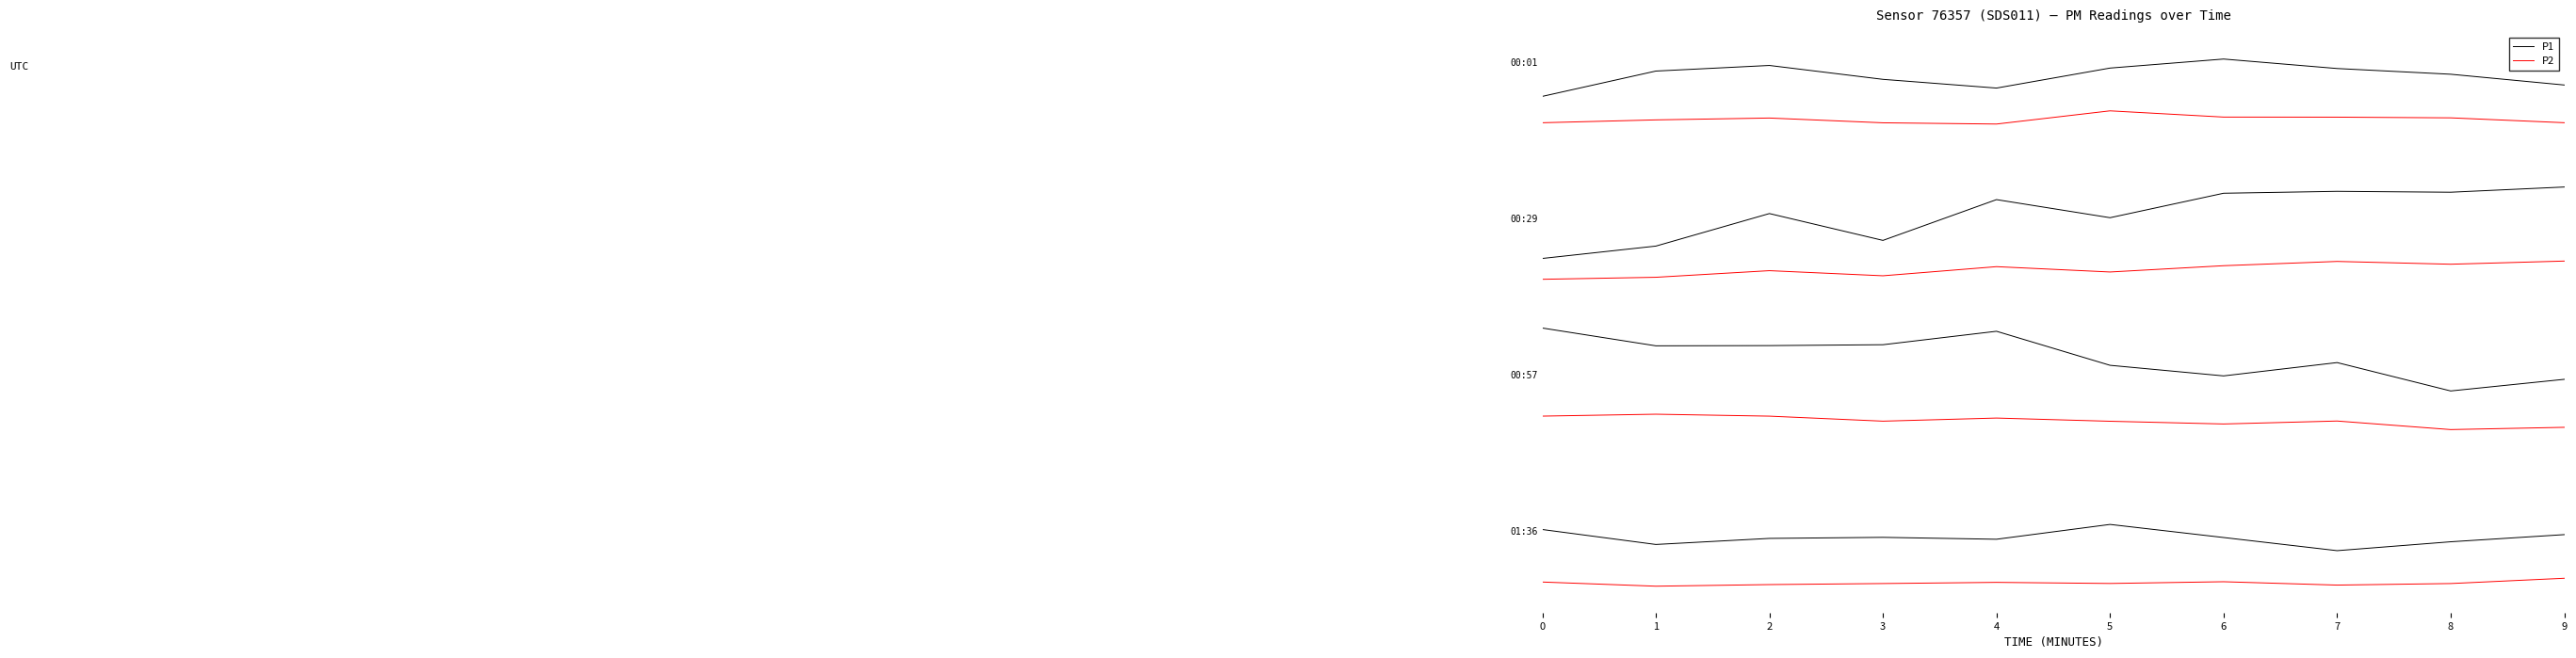

How many negative values does the P1 series have?

9